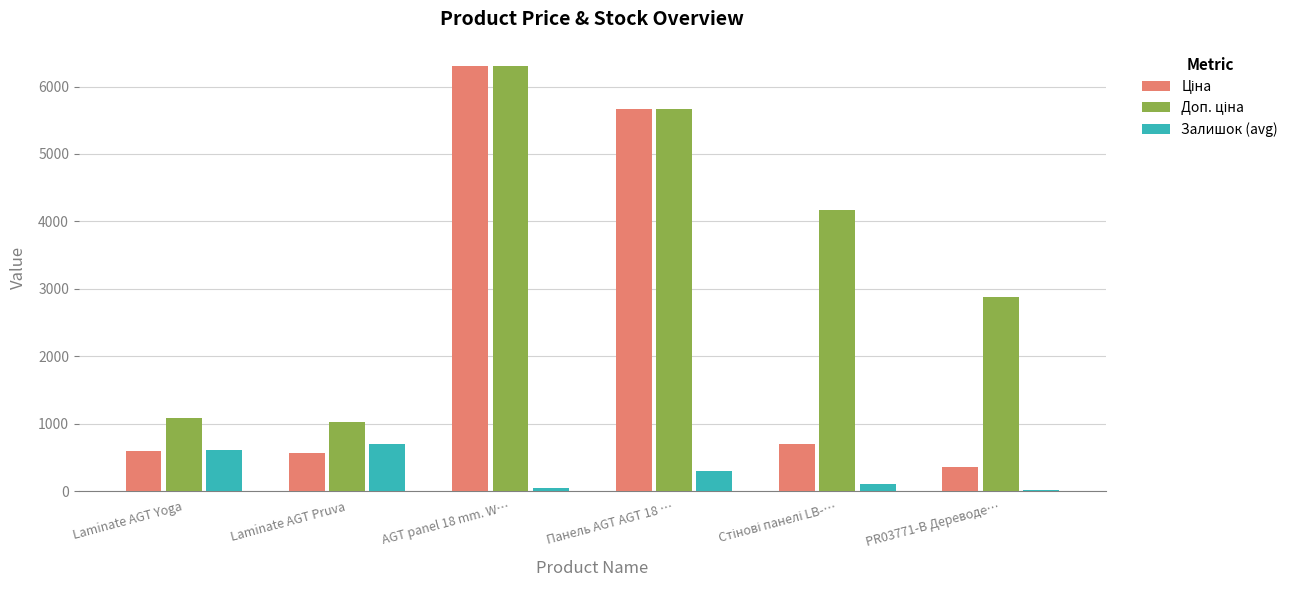

At which category does the chart reach its peak across all series?

AGT panel 18 mm. W…